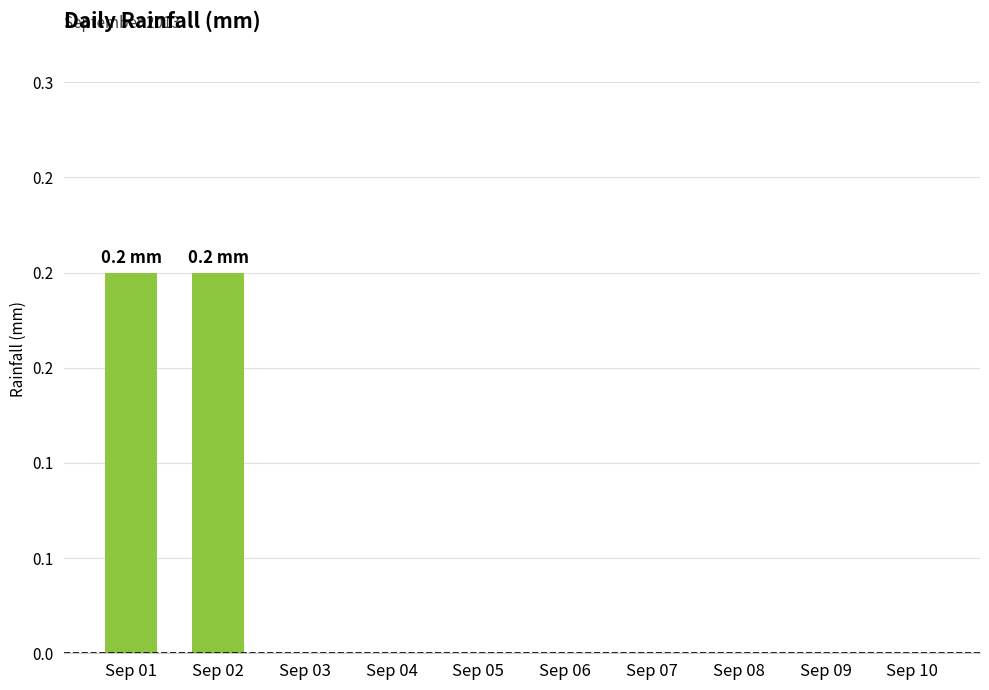

Are the bars horizontal?

No